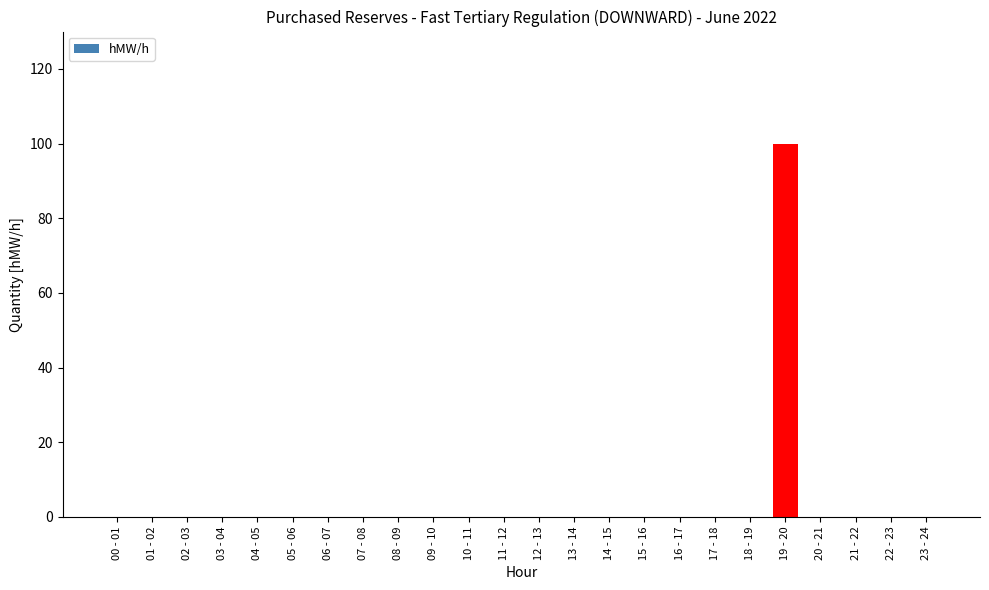

What is the maximum value shown in the chart?

100